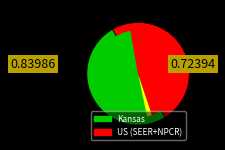

Does Kansas account for over 50% of the chart?

Yes